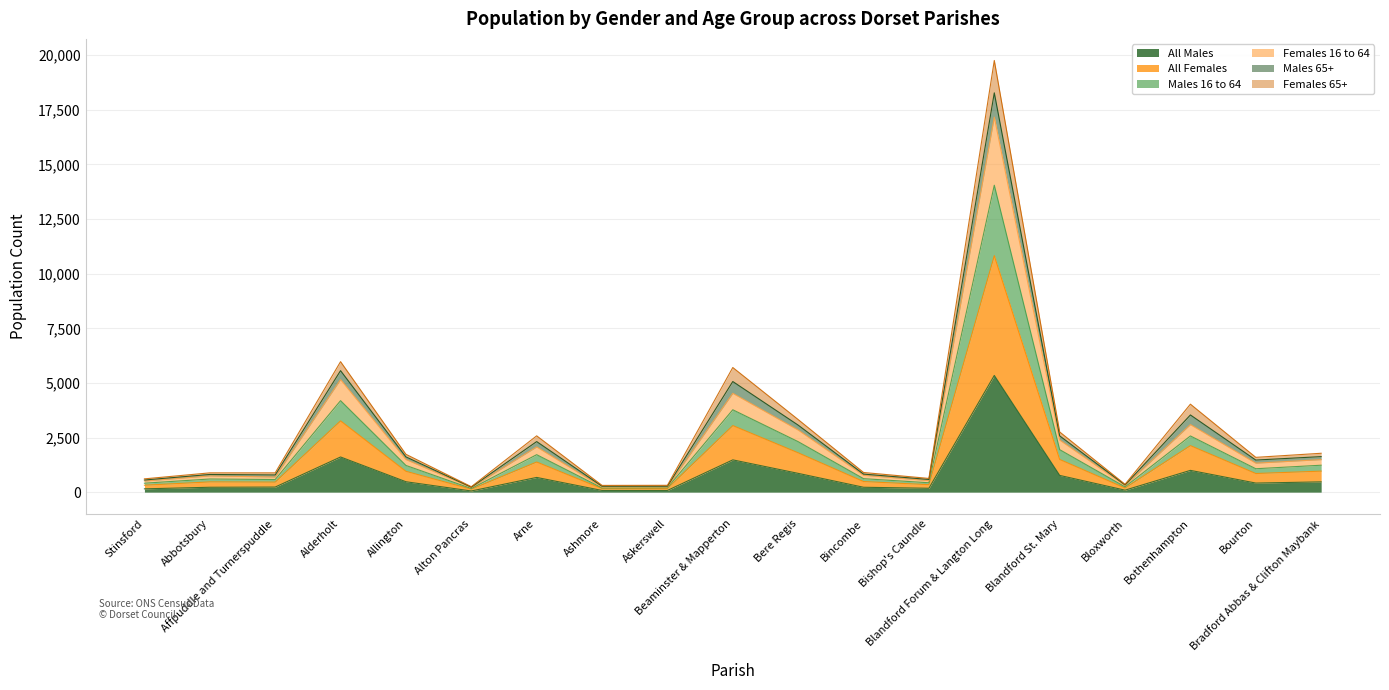

At which category does All Males reach its first local valley?

Alton Pancras